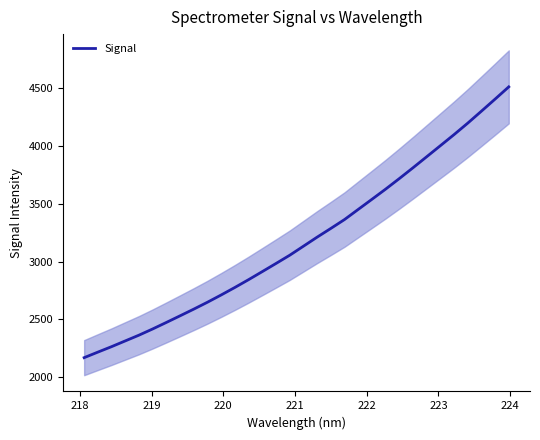

What is the highest value of the Signal series?

4511.5